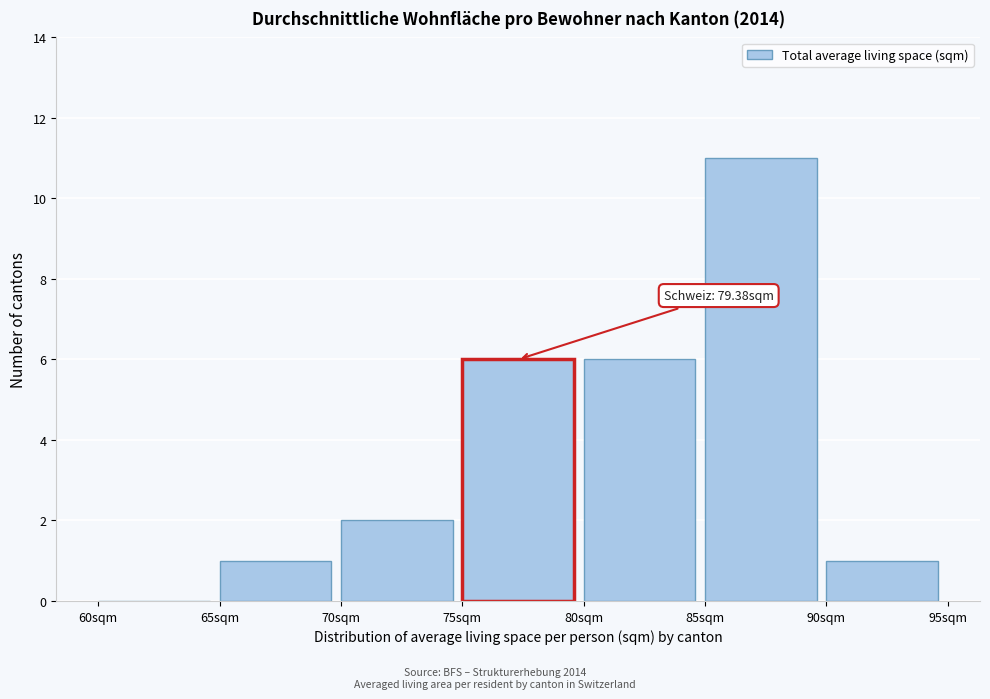

Which range on the x-axis has the tallest bar?

85 to 90